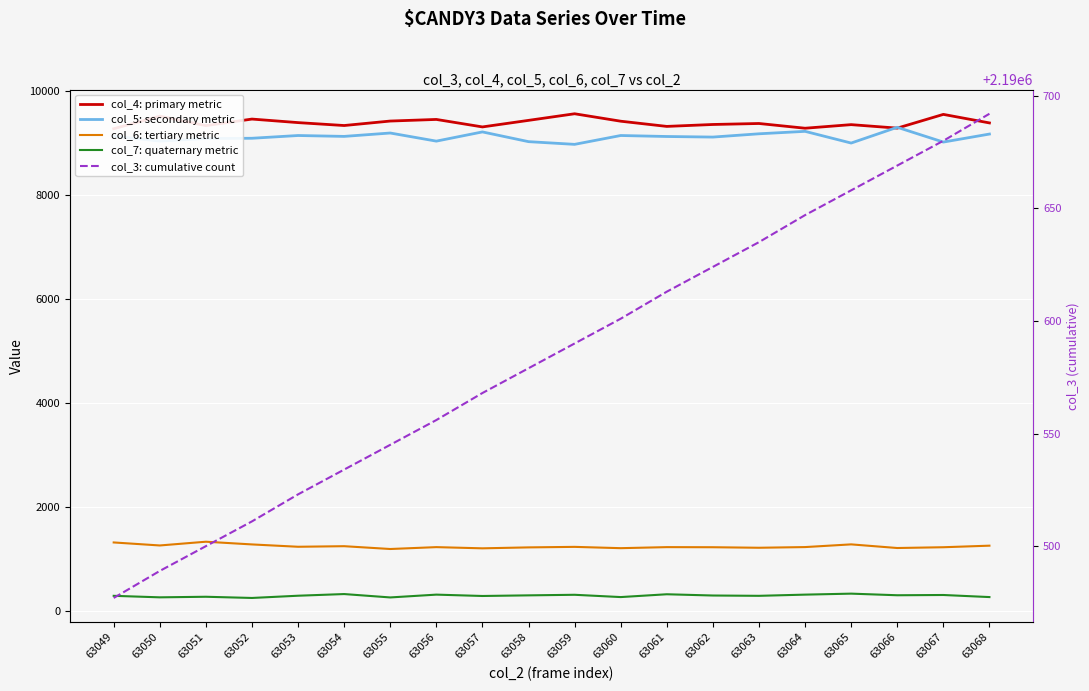

What is the value of the col_5: secondary metric point at the 1st from the left?

9125